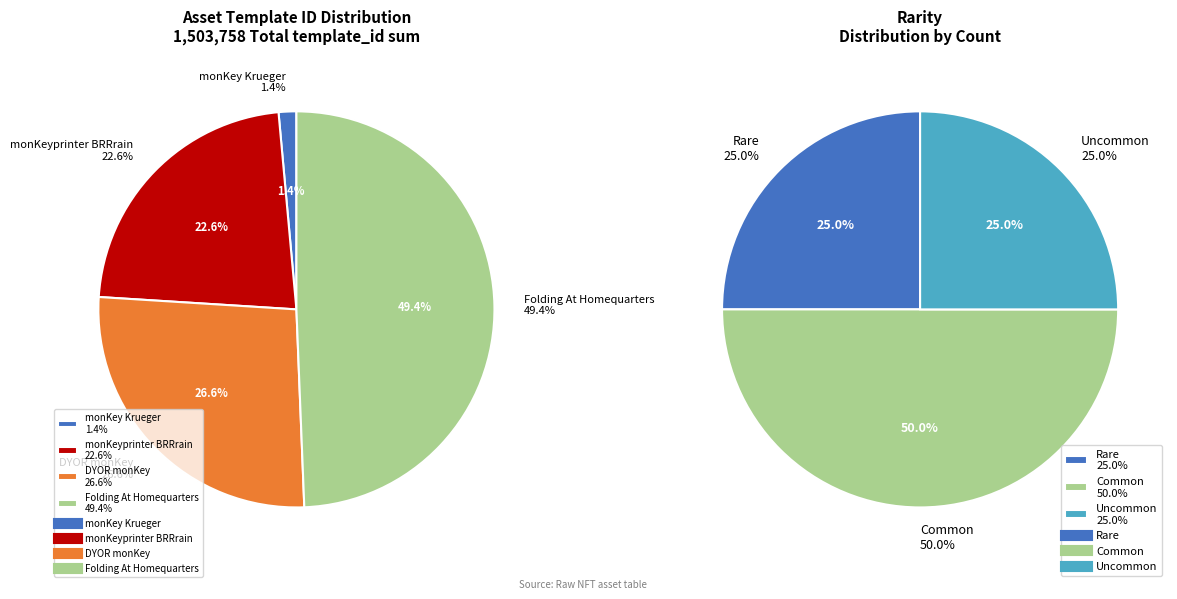

Between Folding At Homequarters and monKeyprinter BRRrain, which is larger?

Folding At Homequarters